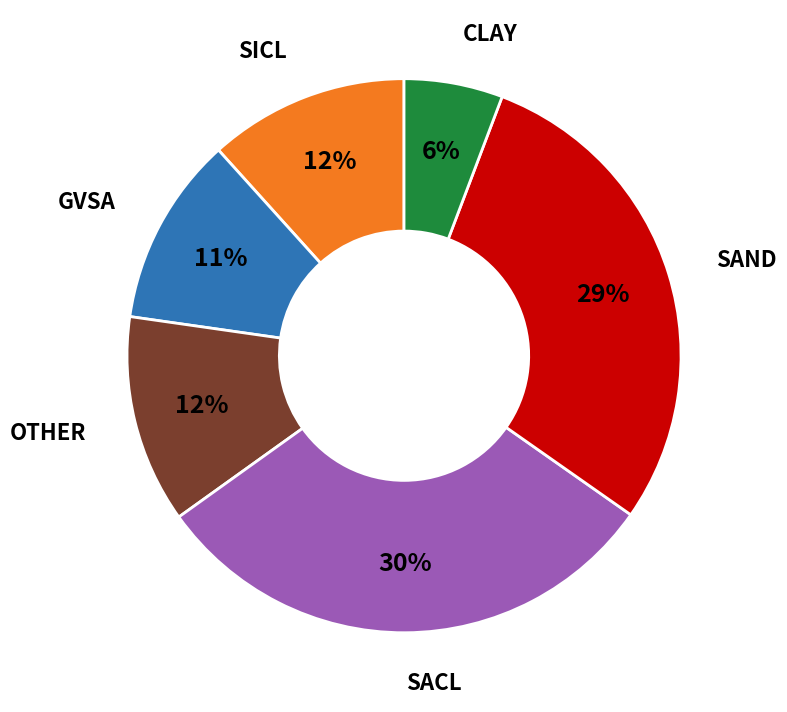

How many slices are in this pie chart?

6